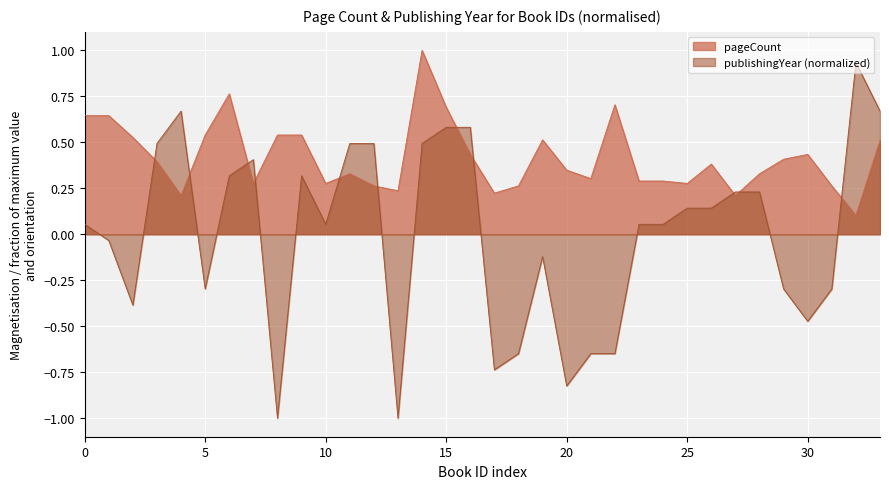

Which label corresponds to the largest value in the chart?

2931